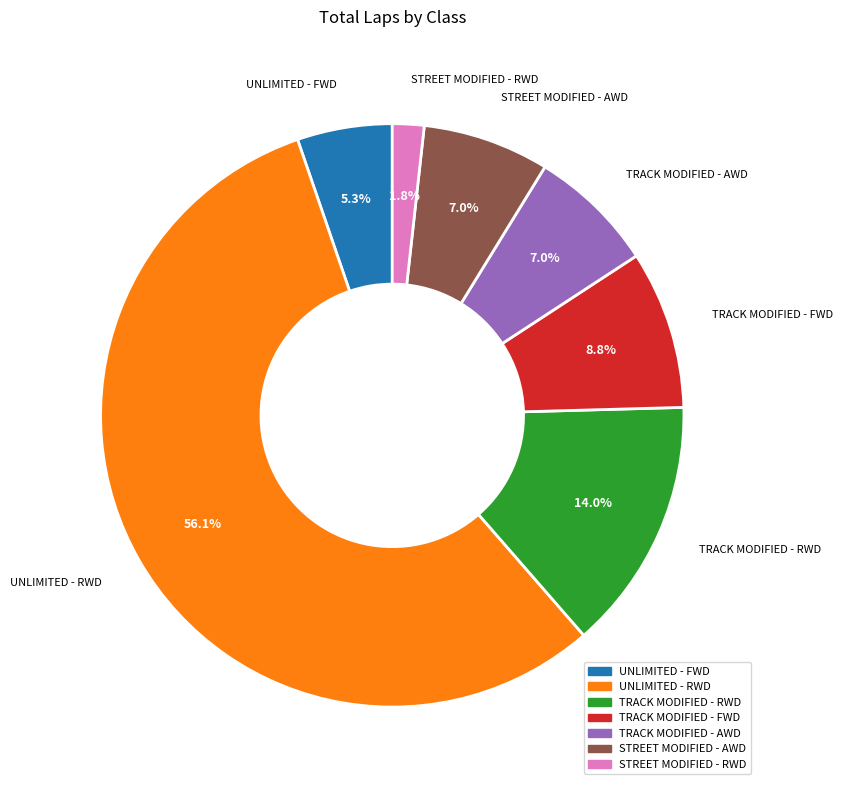

Which category has the smallest portion of the pie?

STREET MODIFIED - RWD